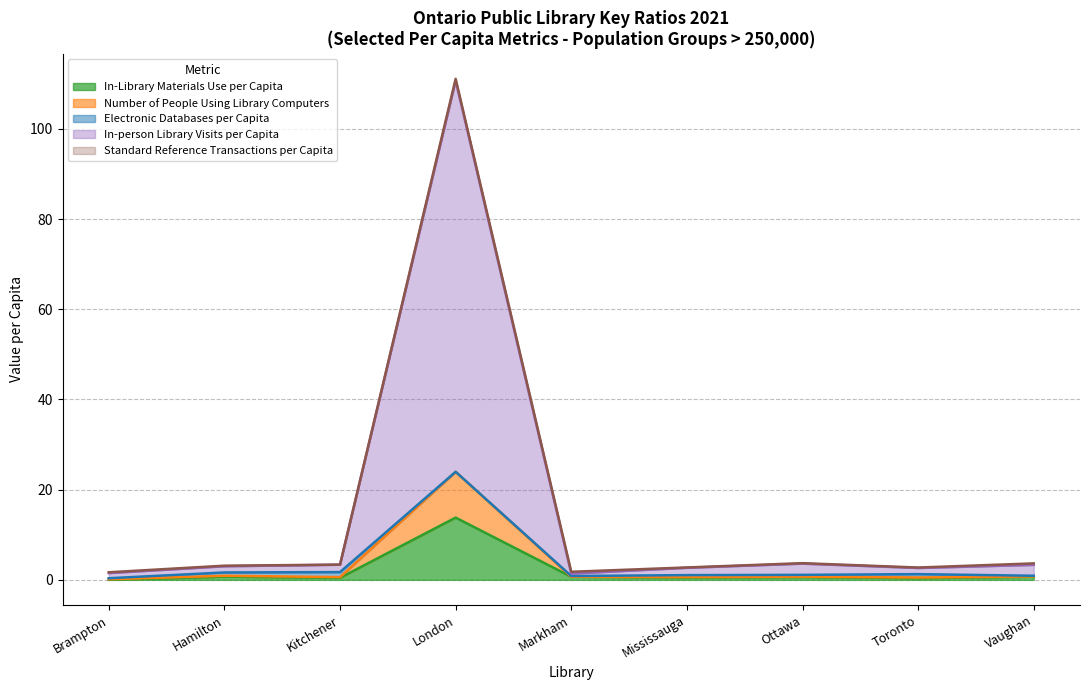

What is the label of the 2nd point from the left?

Hamilton